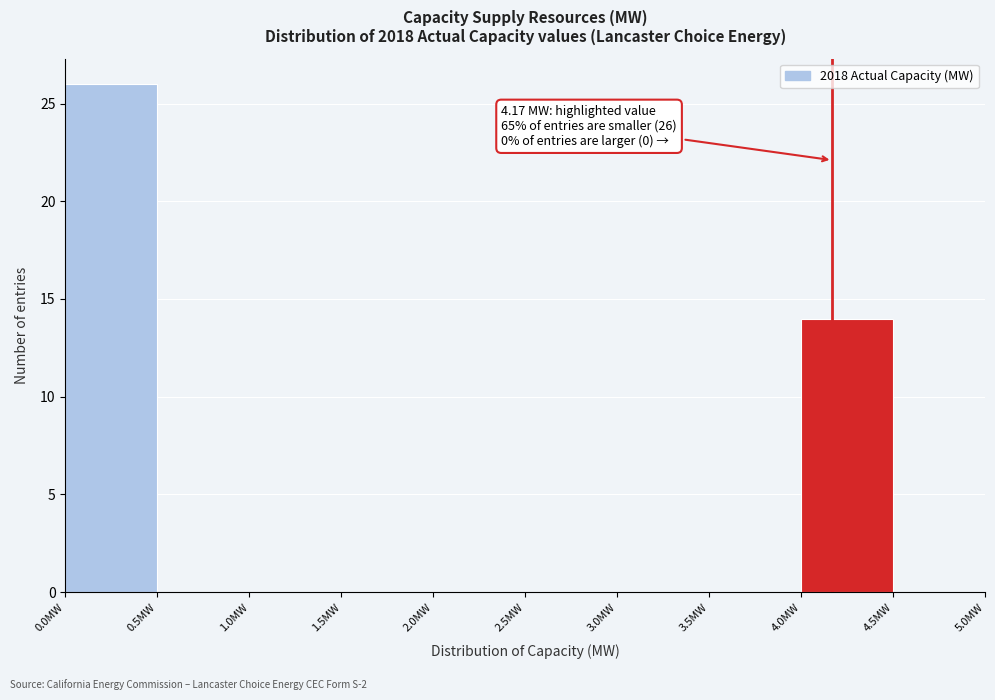

Over which range of the x-axis is the bar tallest?

0.0 to 0.5